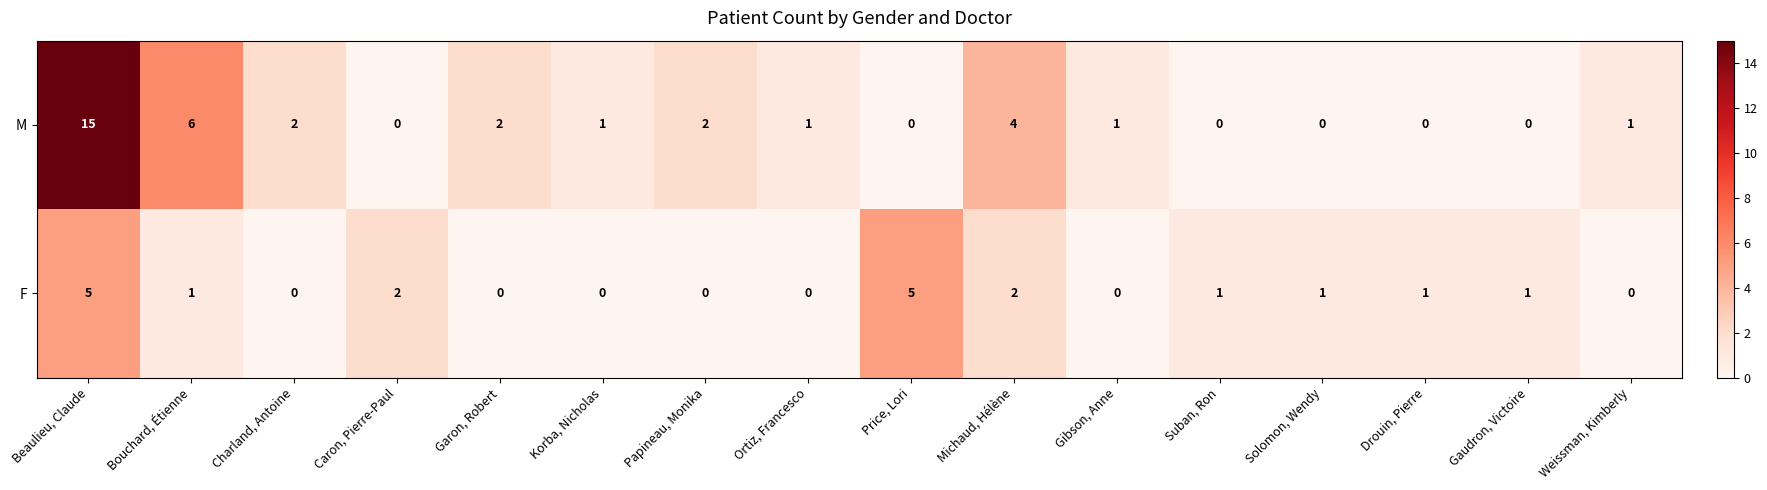

Where does the M series first go above 1?

Beaulieu, Claude